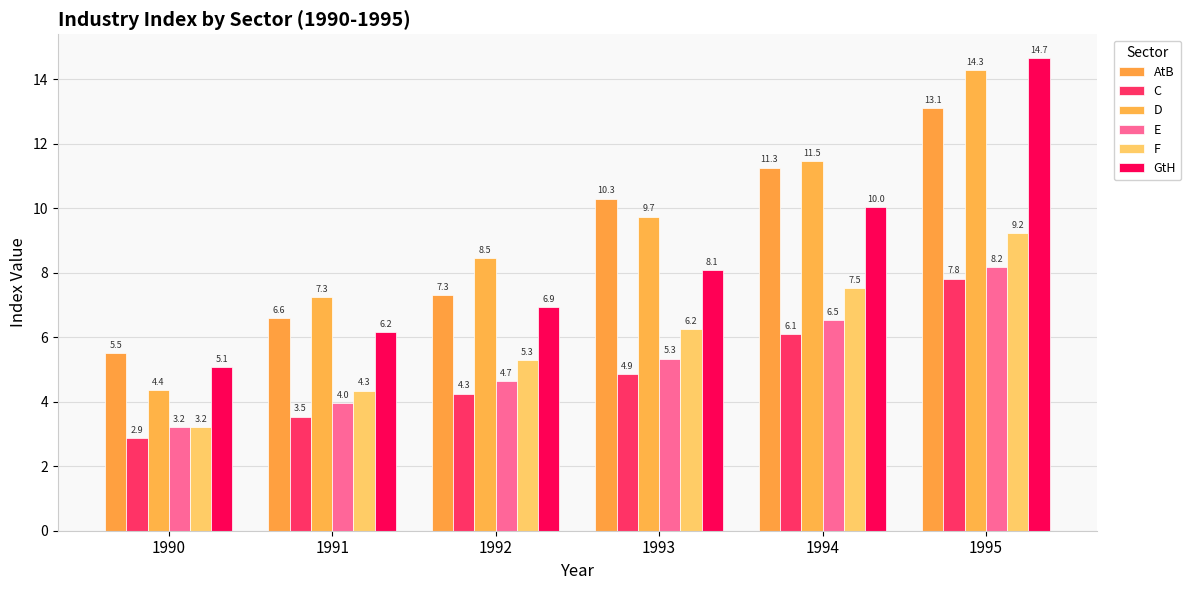

At which label is E closest to 5?

1993